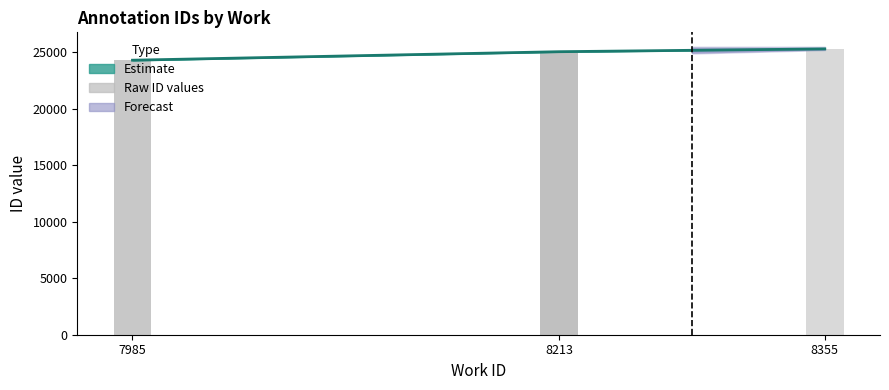

What is the change in value from 7985 to 8213?

+752